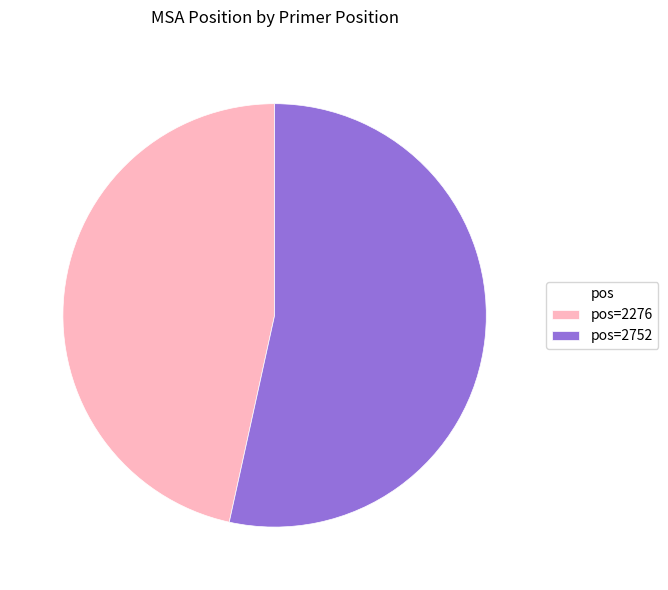

Is it true that pos=2752 is 66% of the pie?

False